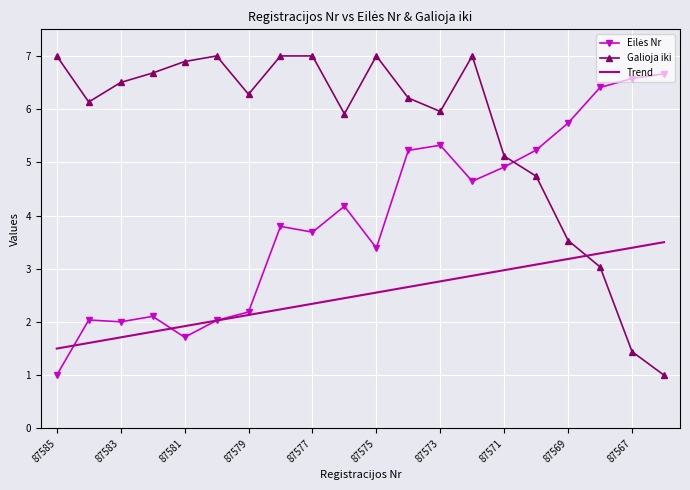

Count the number of categories in the chart.

20